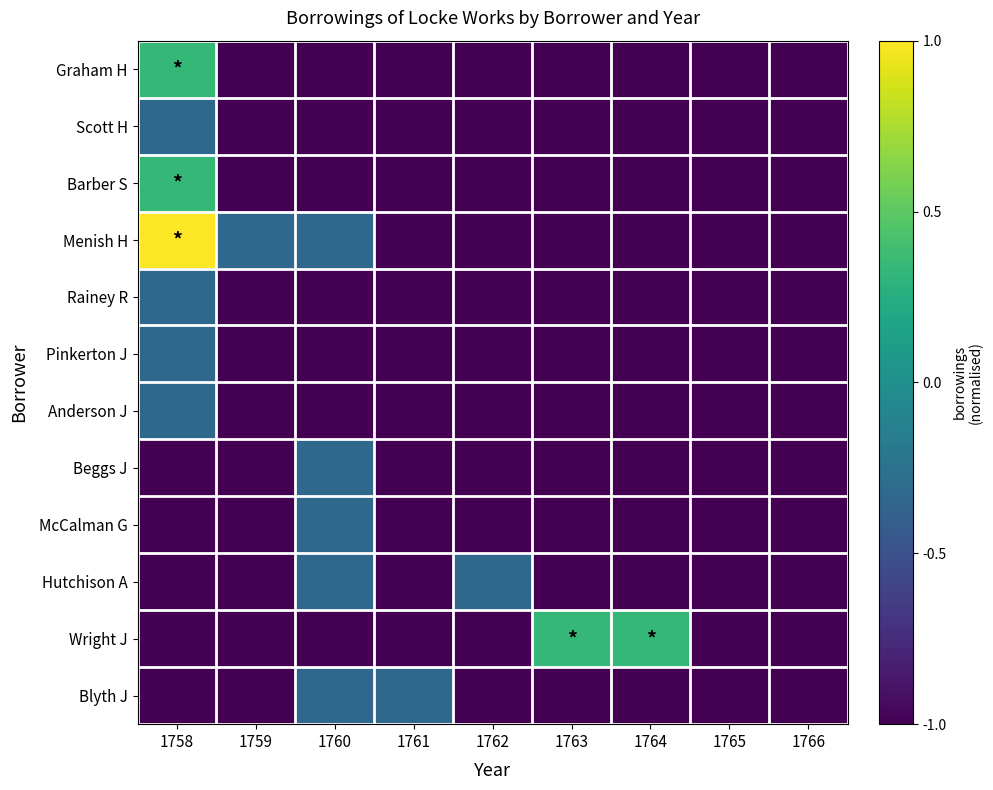

How many distinct data groups are displayed?

12